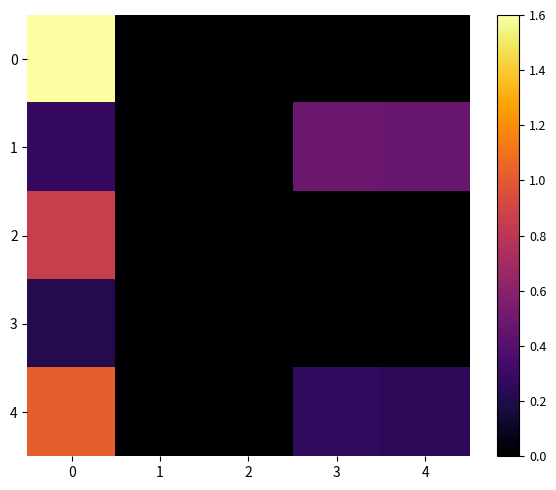

Count the number of categories in the chart.

5